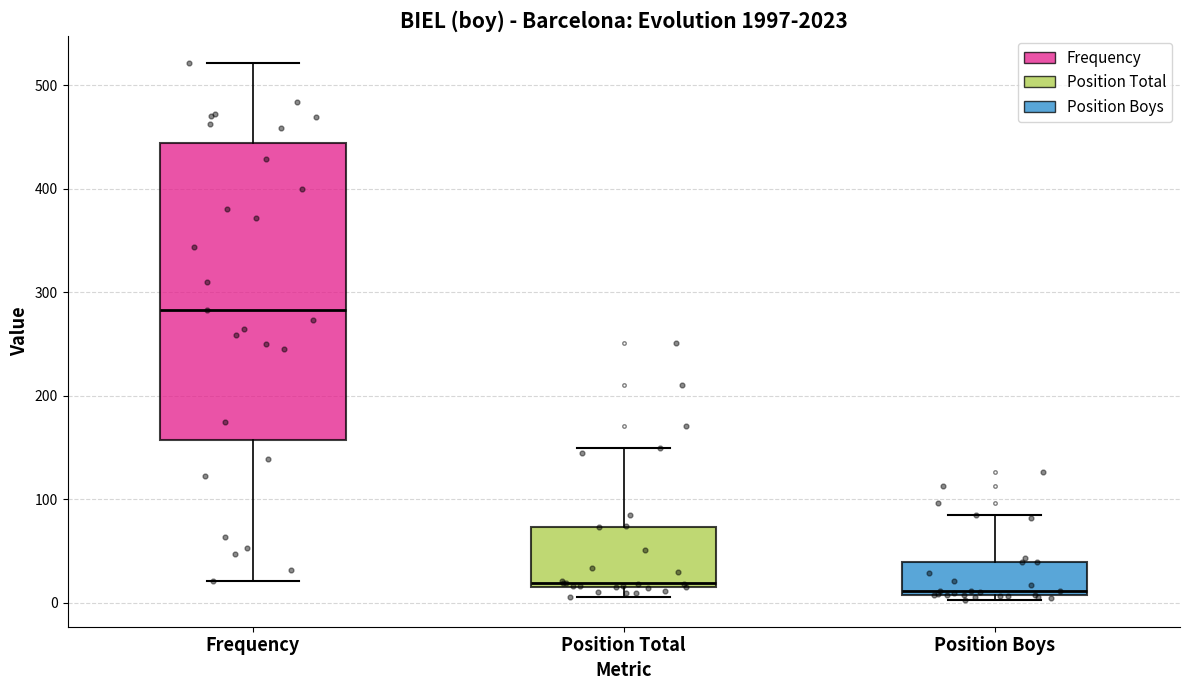

Reading left to right, read every box against the y-axis: the position of its median line, the range the box covers, and the ends of its whiskers. The values are not printed on the chart, so give them approximately, as read against the axis.

Frequency: median 280, box 160 to 440, whiskers 20 to 520
Position Total: median 20 (just above the box's lower edge), box 20 to 70, whiskers 10 to 150
Position Boys: median 10 (just above the box's lower edge), box 10 to 40, whiskers 0 to 90